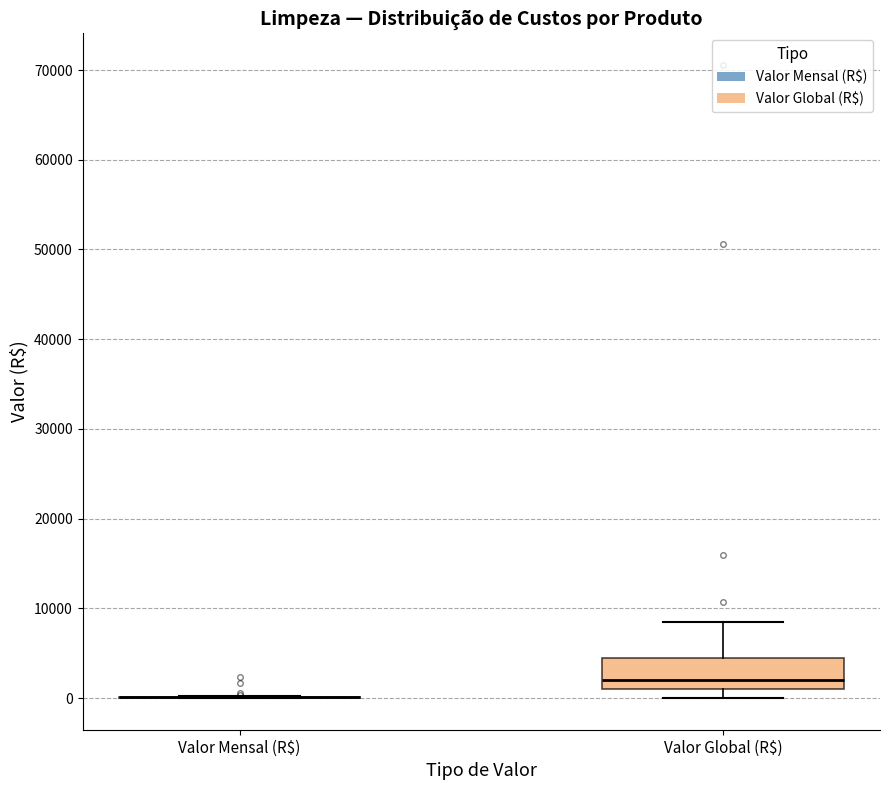

Which box is the tallest, from its lower edge to its upper edge?

Valor Global (R$)